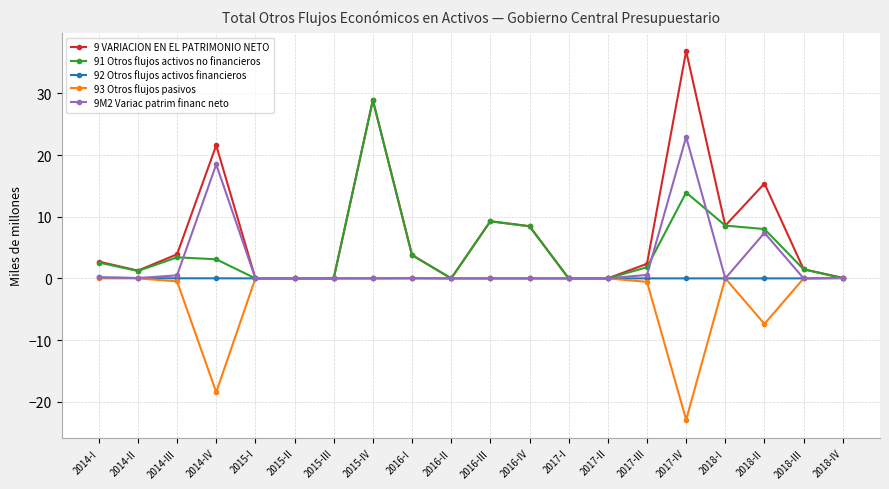

At which category is the sum across all series the highest?

2015-IV